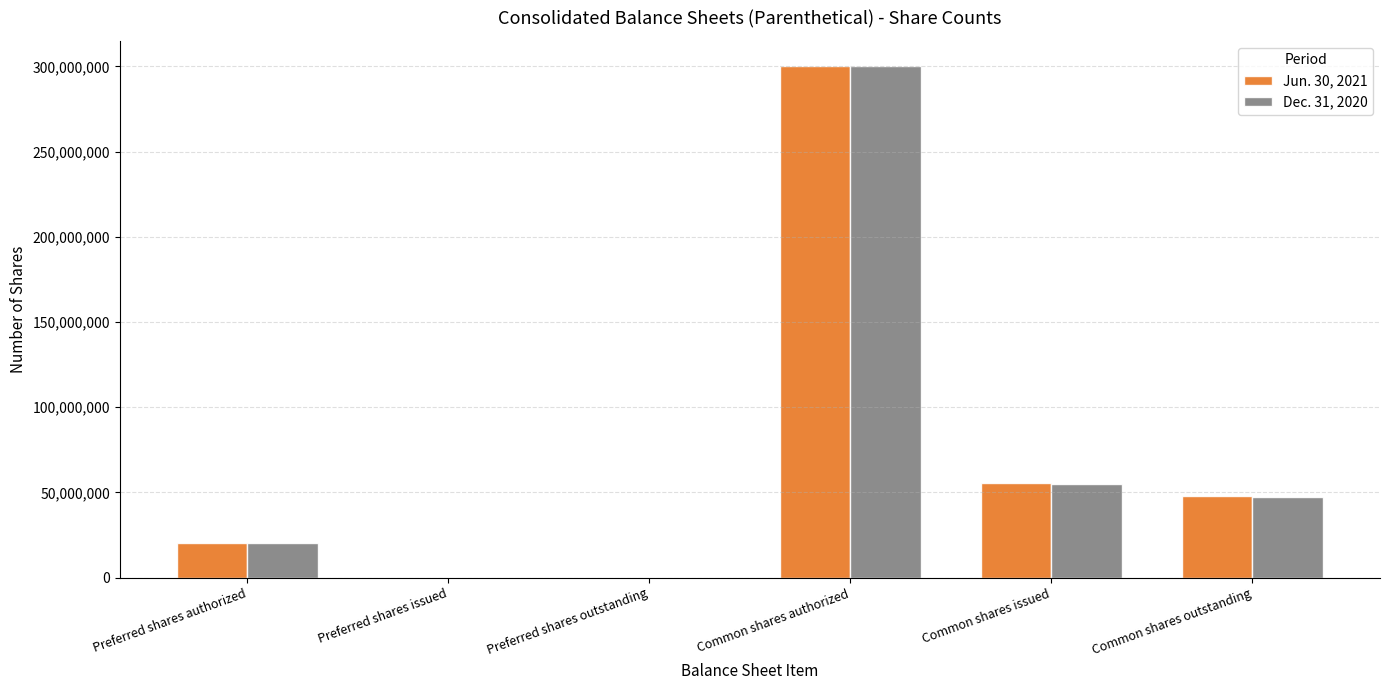

The value of Jun. 30, 2021 at Preferred shares outstanding is 0. True or false?

True